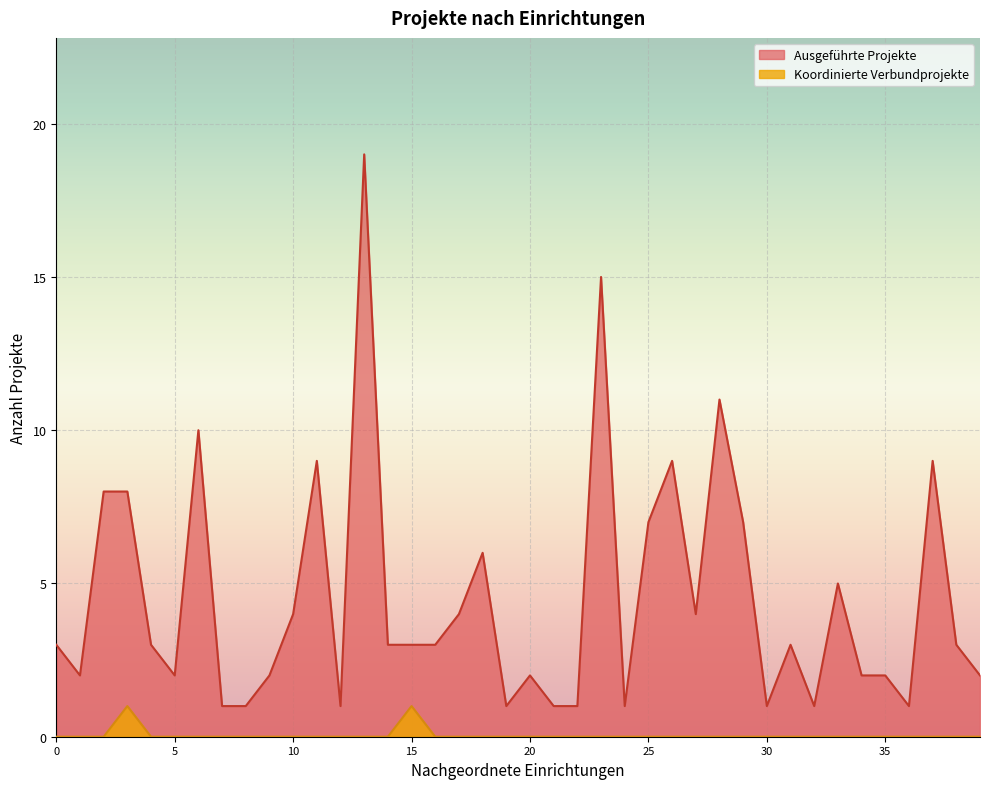

Which series has the largest range (max minus min)?

Ausgeführte Projekte